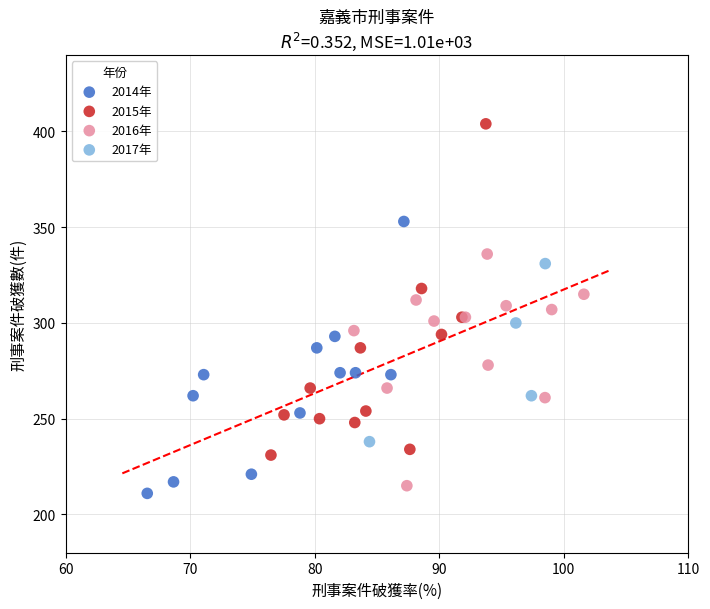

Which series has the largest Y range (max minus min)?

2015年